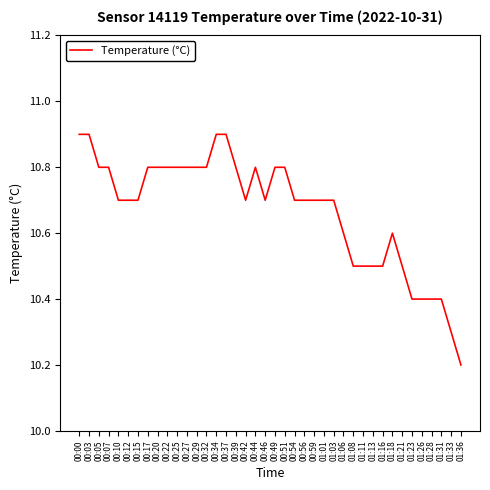

Does the chart display data point markers on the line(s)?

No